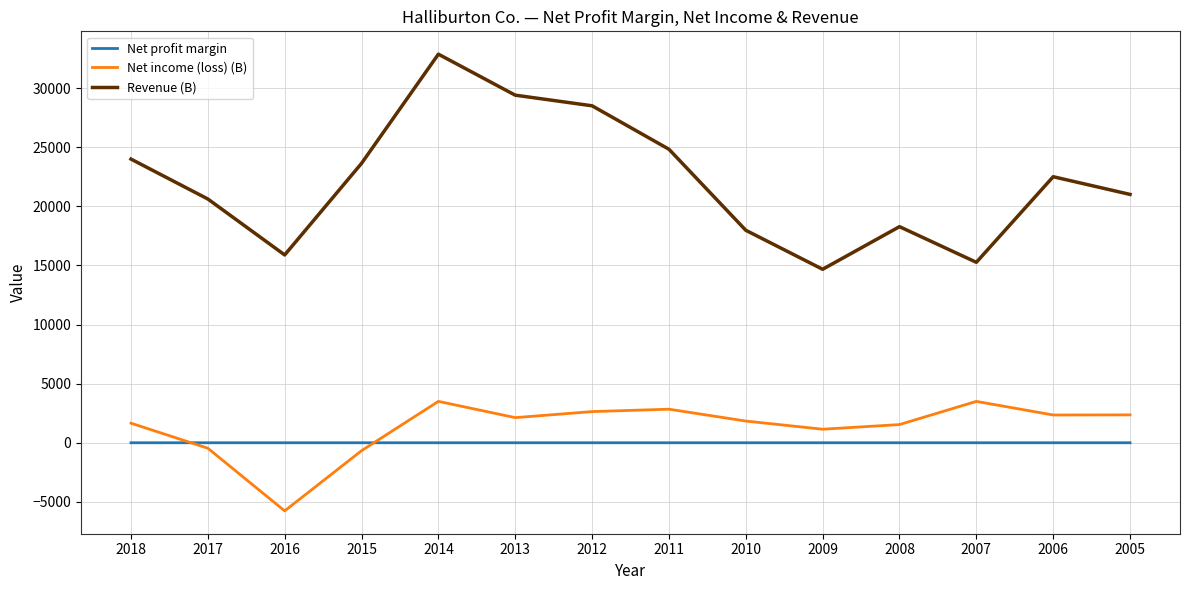

Read the Net profit margin value at 2005.

0.1